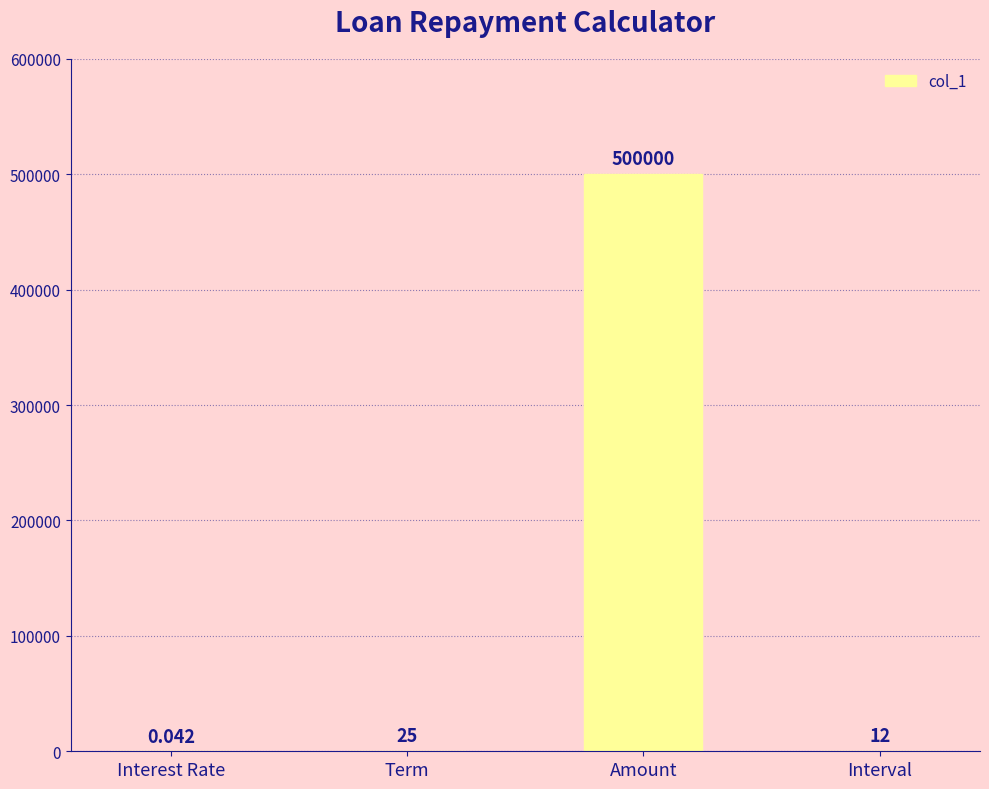

Which has a higher value, Interest Rate or Amount?

Amount